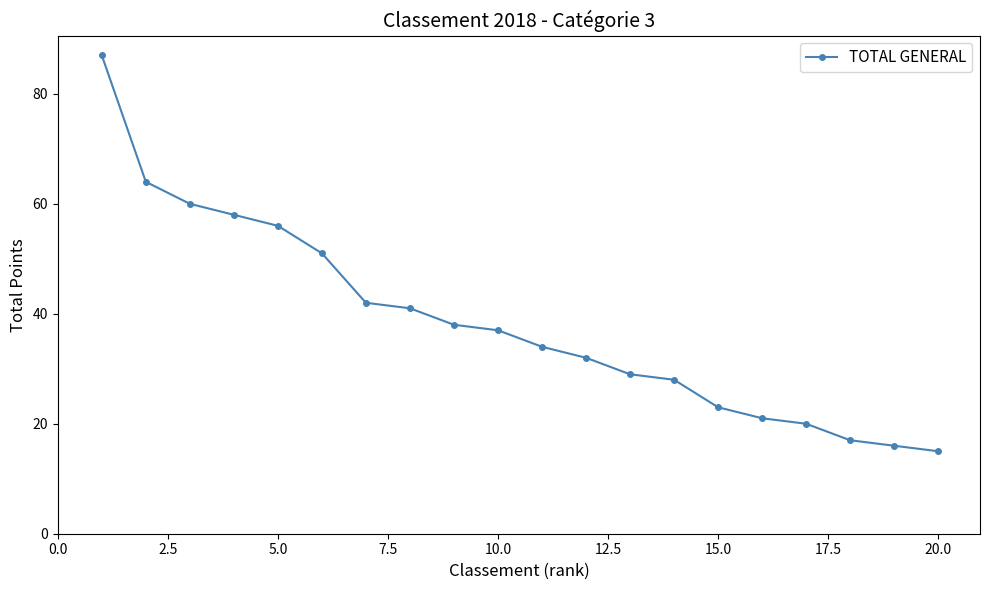

What is the average value?

38